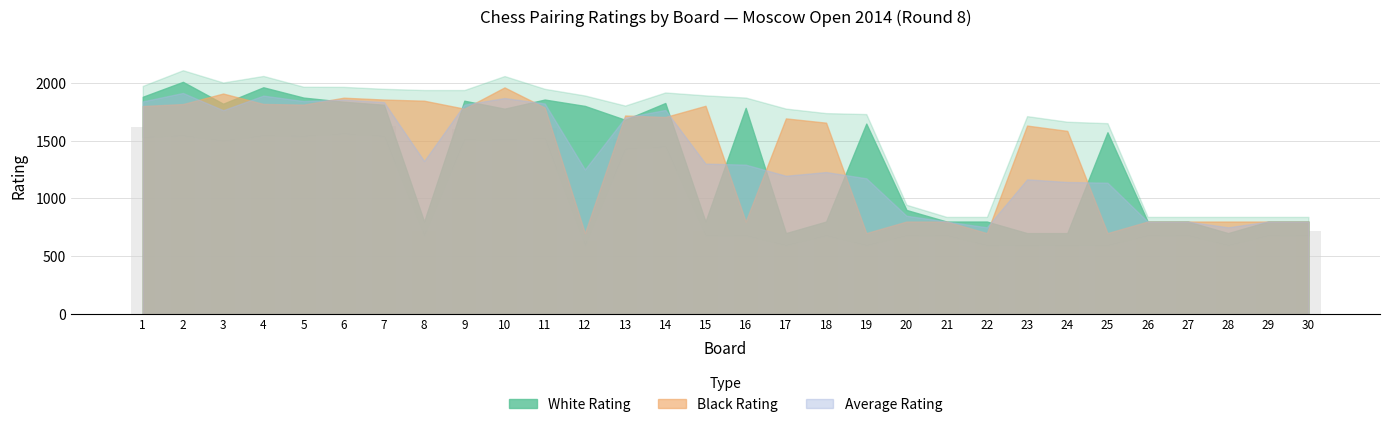

What is the difference between the values at 9 and 6?

54.0